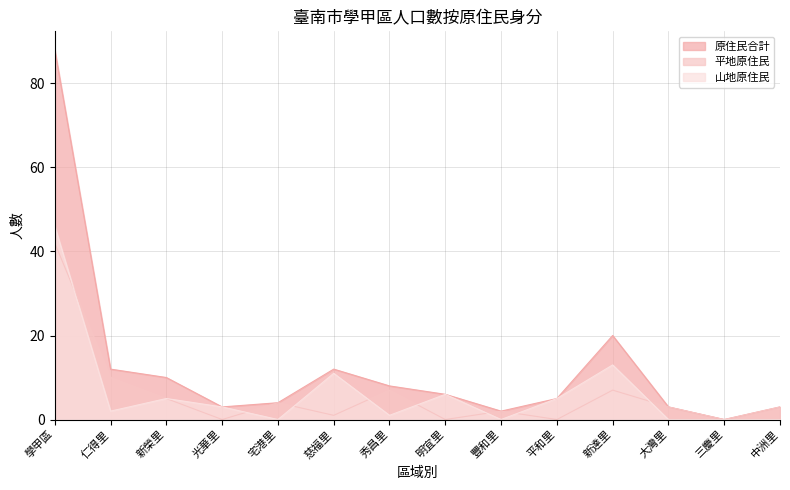

Where does the 原住民合計 series first go above 6?

學甲區